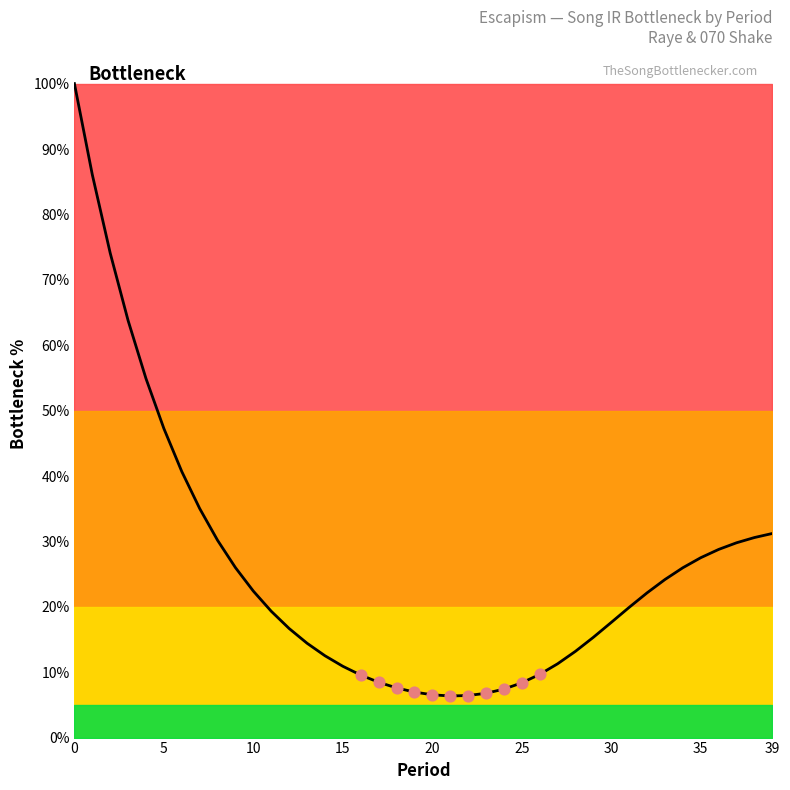

What is the difference between the maximum and minimum values?

93.6